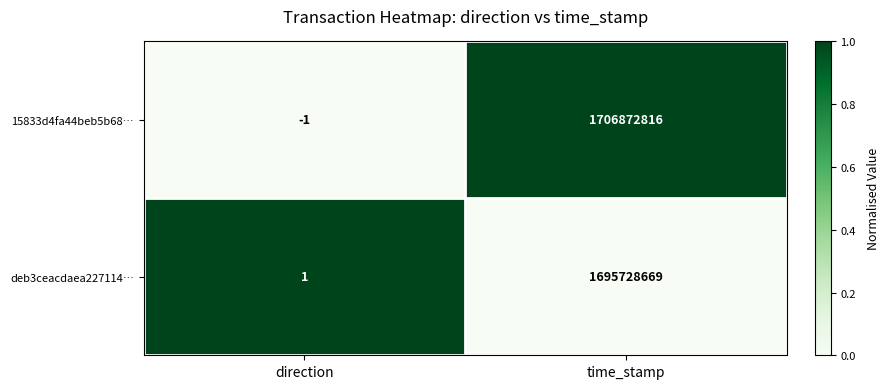

Which label corresponds to the largest value in the chart?

time_stamp